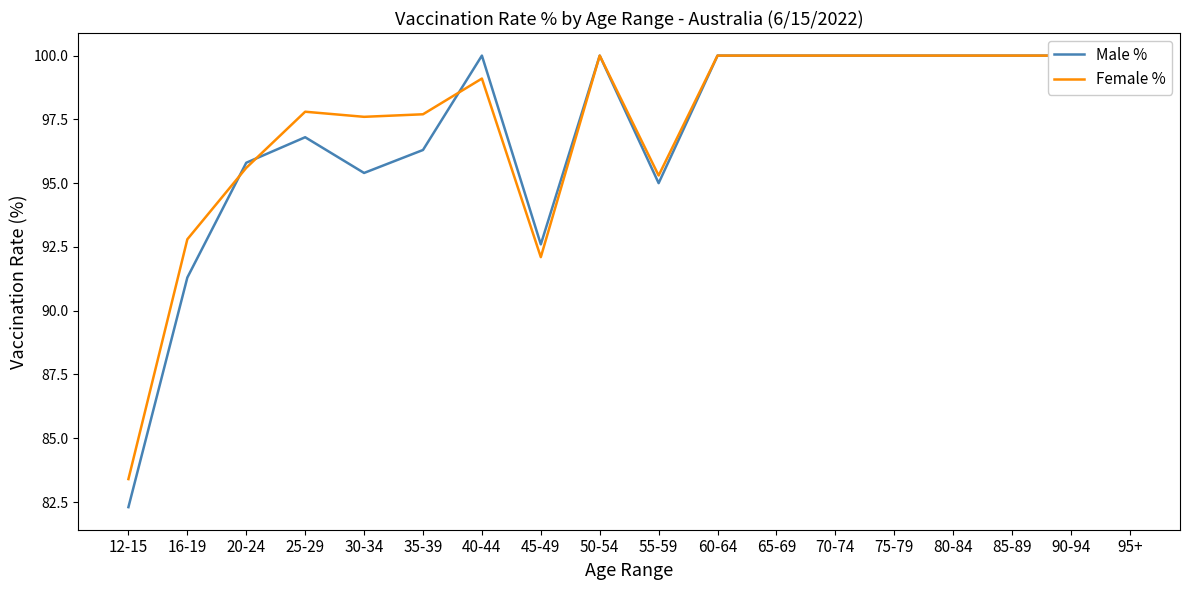

How many interior local valleys does the Male % series have?

3